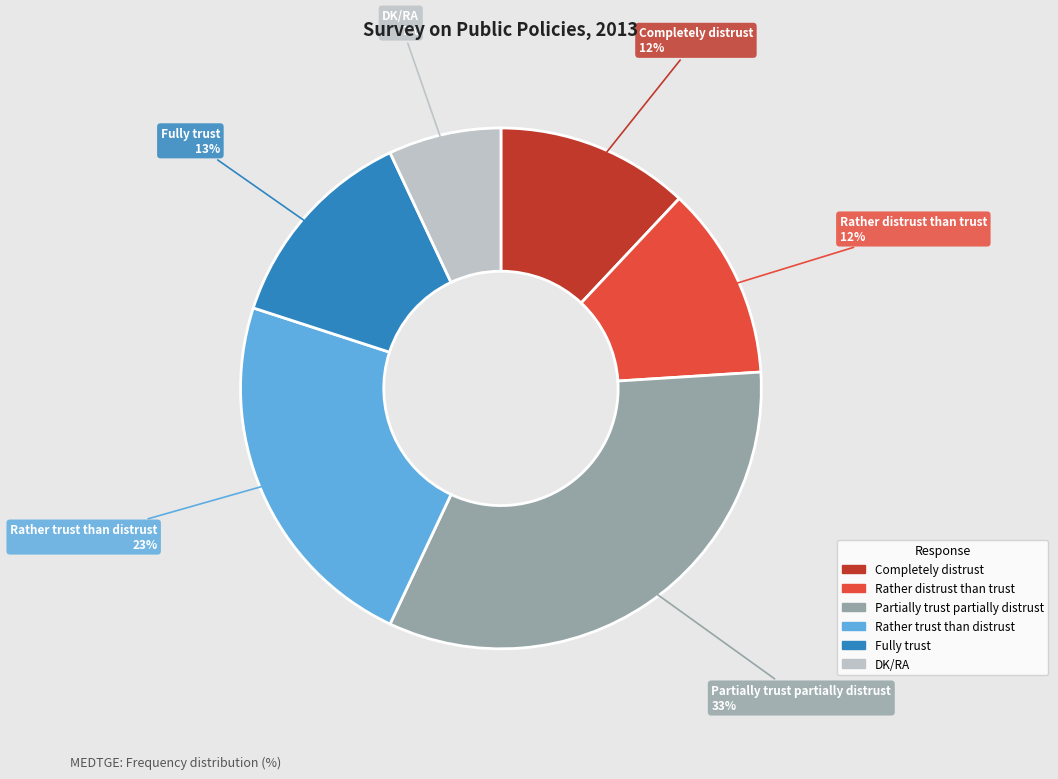

Between DK/RA and Rather distrust than trust, which is larger?

Rather distrust than trust